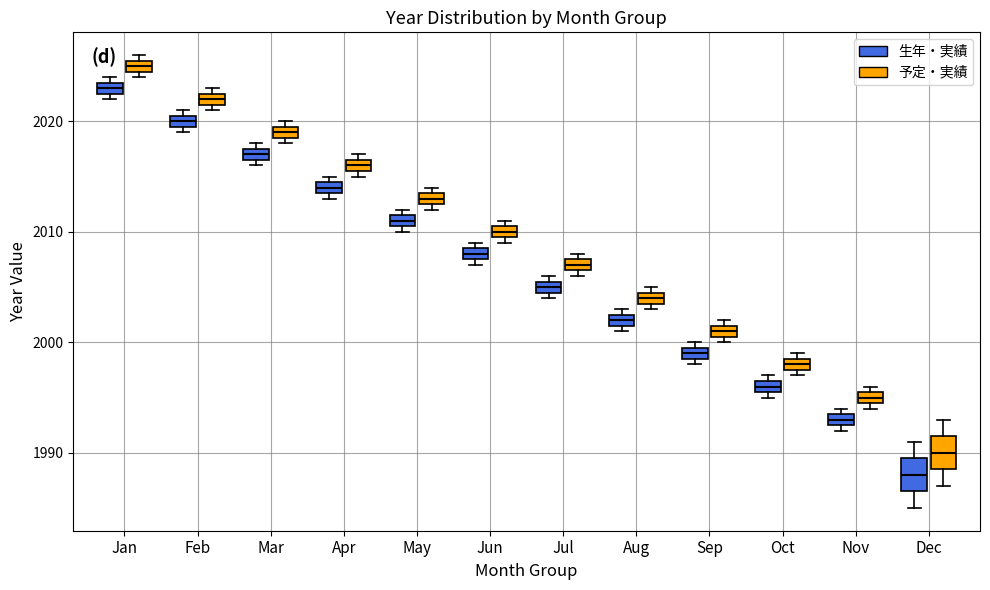

Which box's median line is the lowest?

Dec (生年・実績)